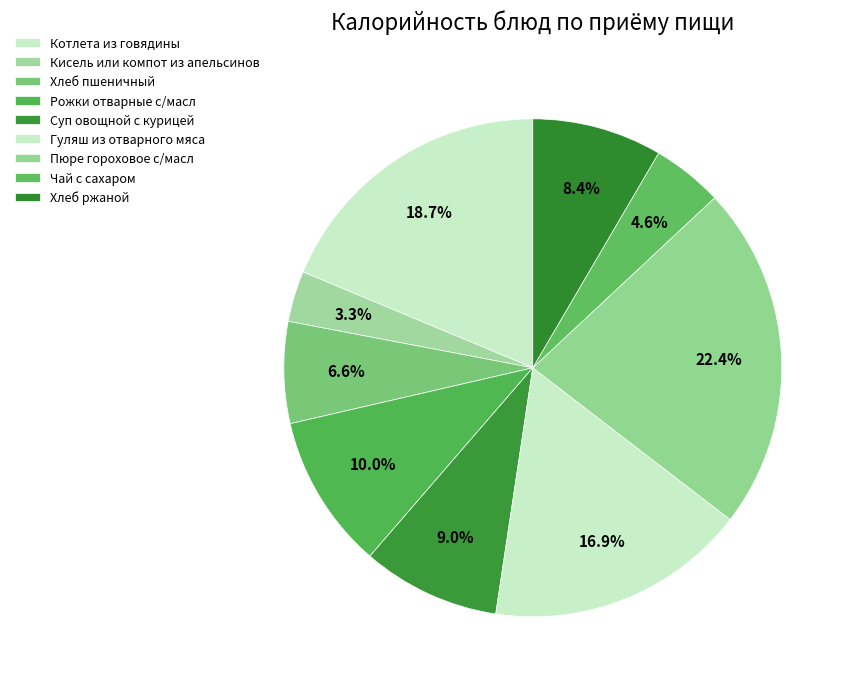

Combined, do Котлета из говядины and Хлеб пшеничный account for over 50%?

No